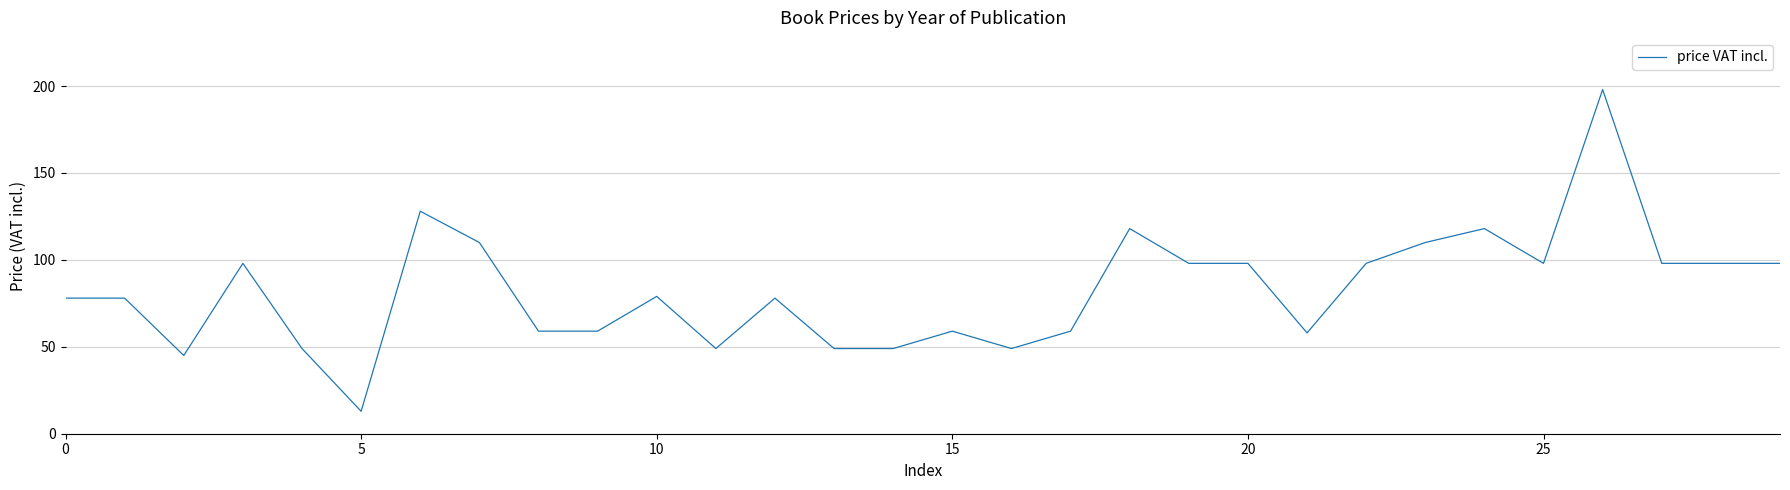

What is the difference between the maximum and minimum values?

185.1